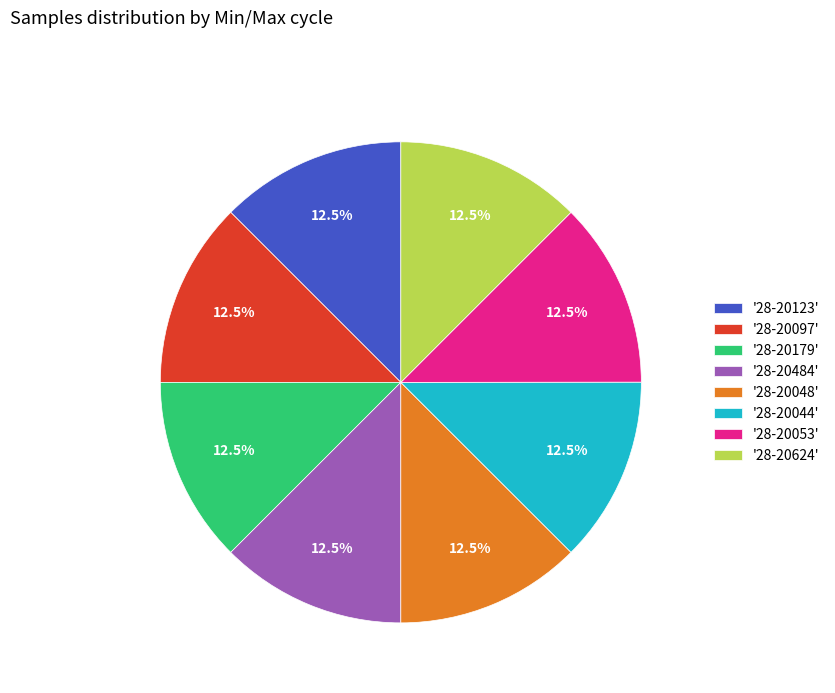

Does '28-20048' represent more than half of the total?

No